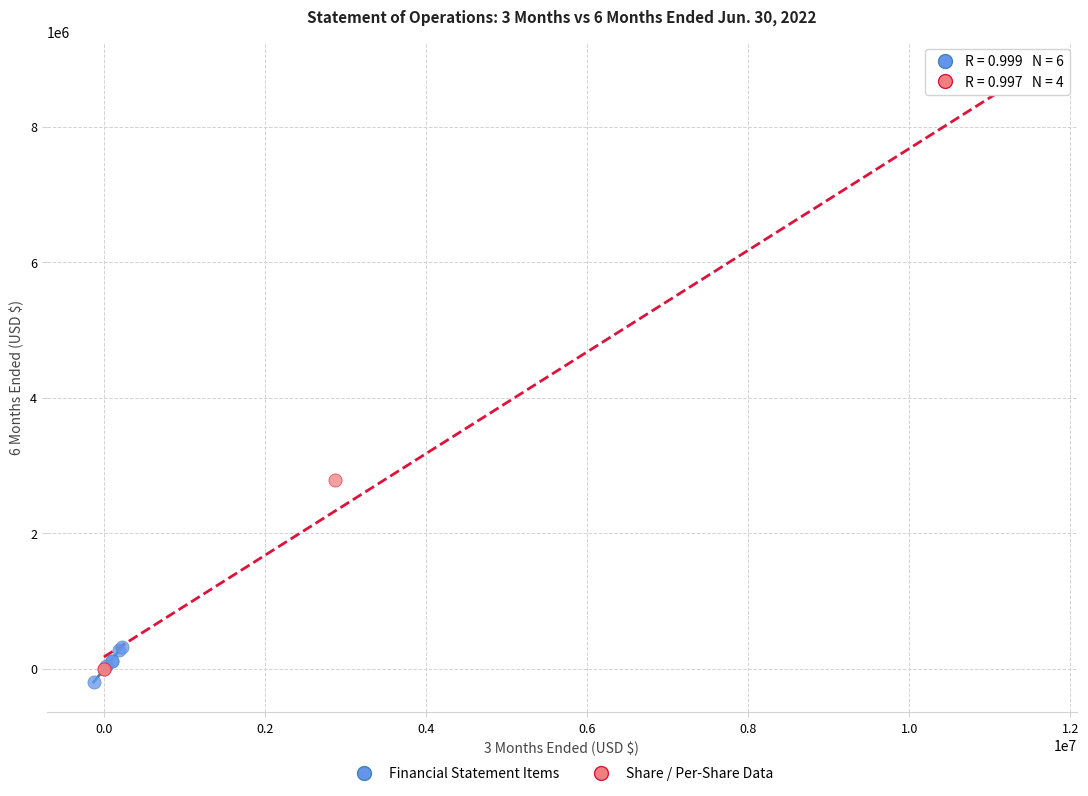

Which series reaches the minimum Y coordinate?

Financial Statement Items